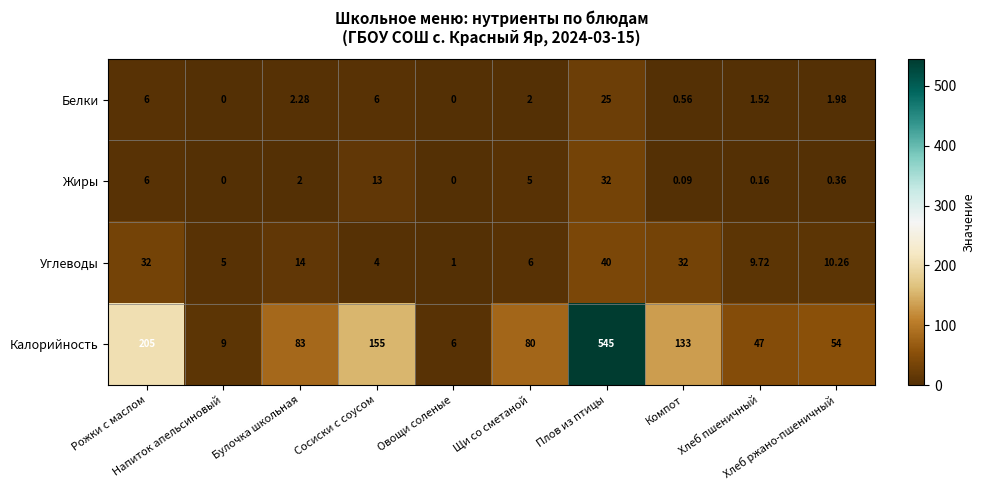

Which series has the largest total across all categories?

Калорийность